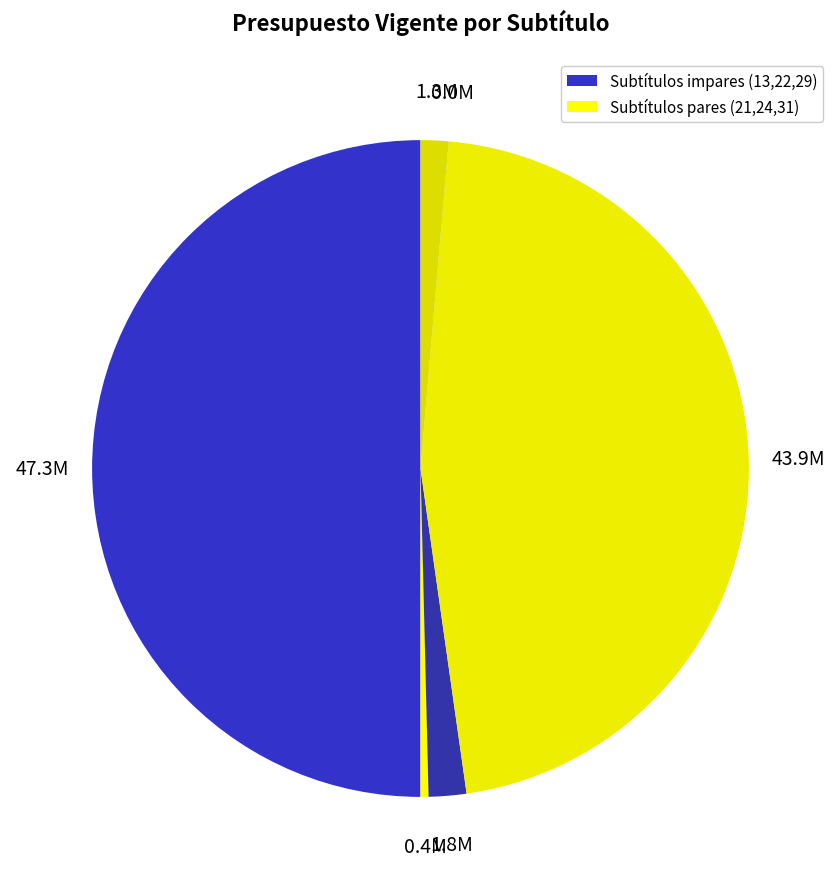

Does any single category account for the majority?

No